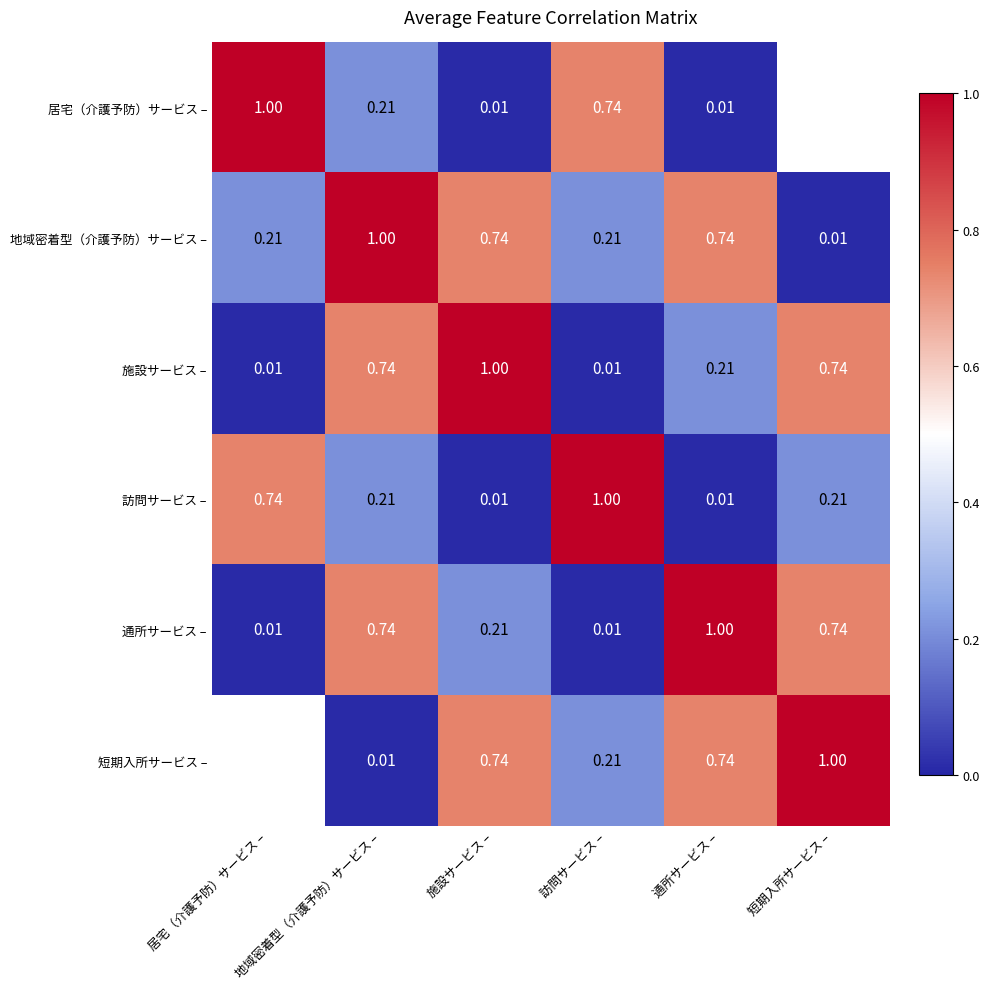

What is the difference between the 施設サービス – values at 居宅（介護予防）サービス – and 地域密着型（介護予防）サービス –?

0.7